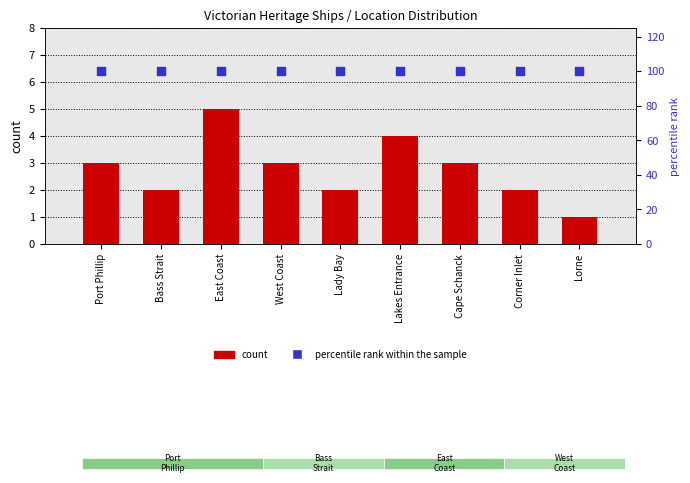

What are all the series names shown in the legend?

count, percentile rank within the sample